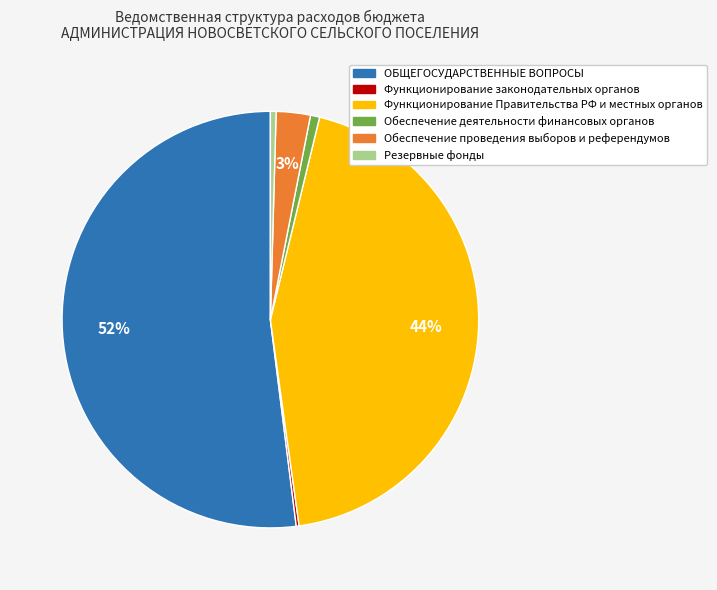

To the nearest percent, what is the difference between the largest and smallest slice percentages?

52%